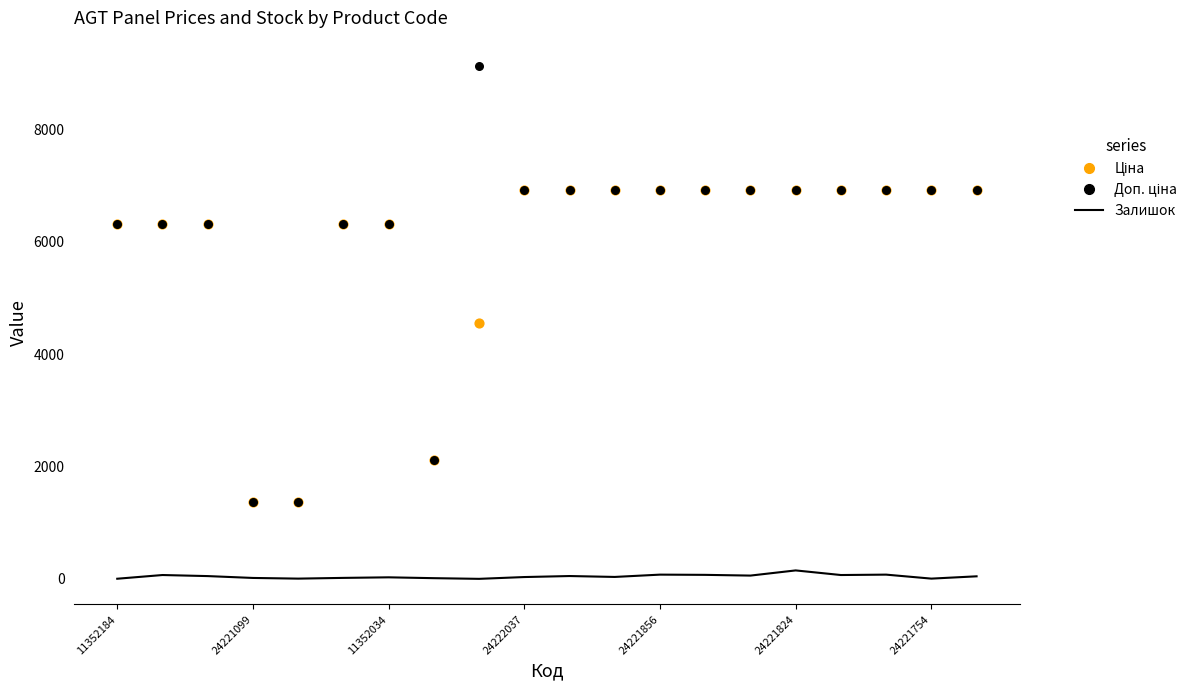

What is the total value across all series at 13?

13922.3